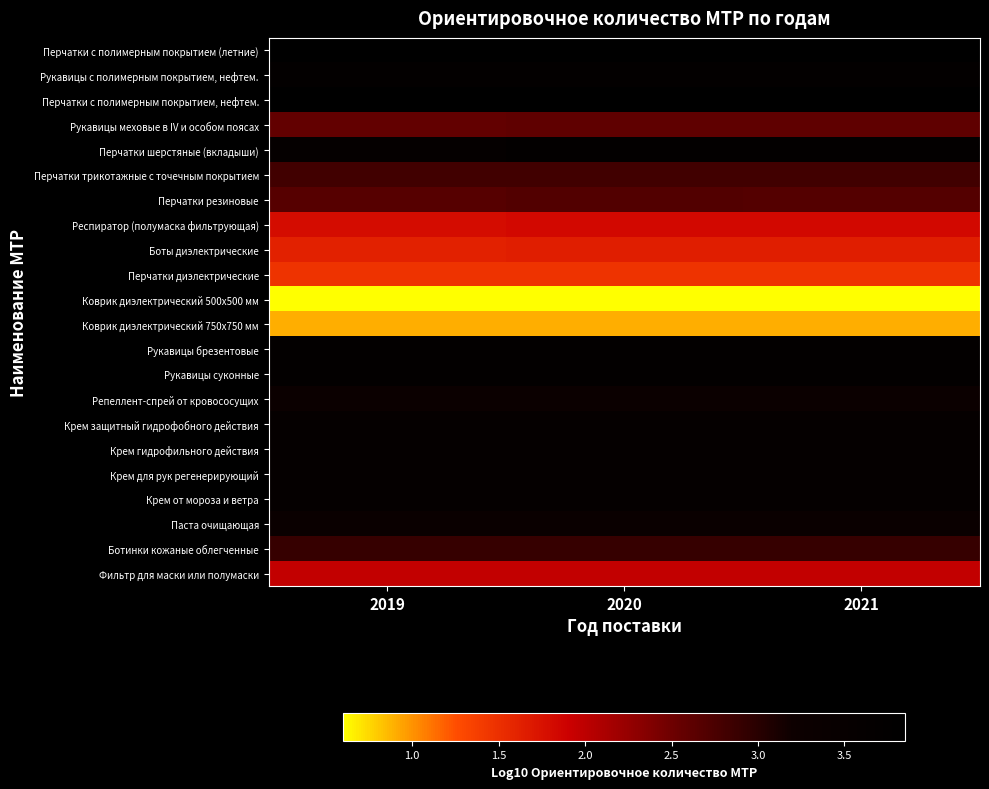

At which category is the sum across all series the highest?

2020